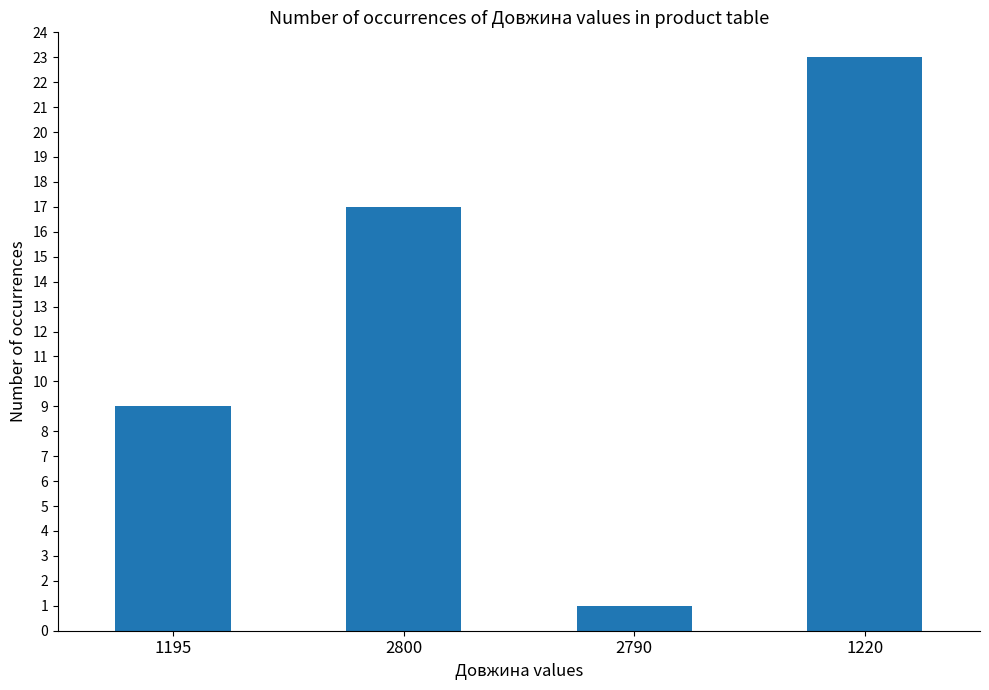

What is the label of the 4th bar from the right?

1195